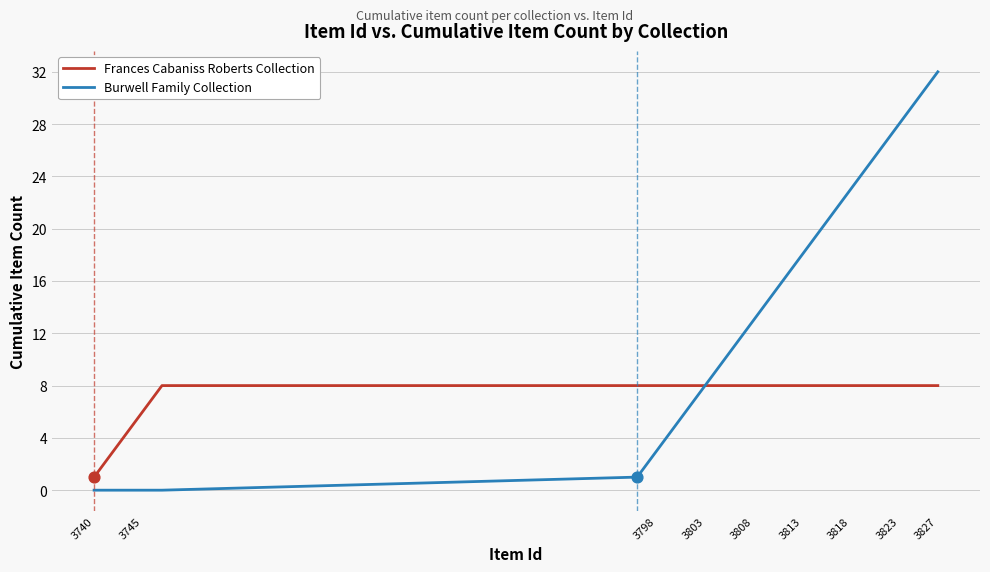

What are all the series names shown in the legend?

Frances Cabaniss Roberts Collection, Burwell Family Collection